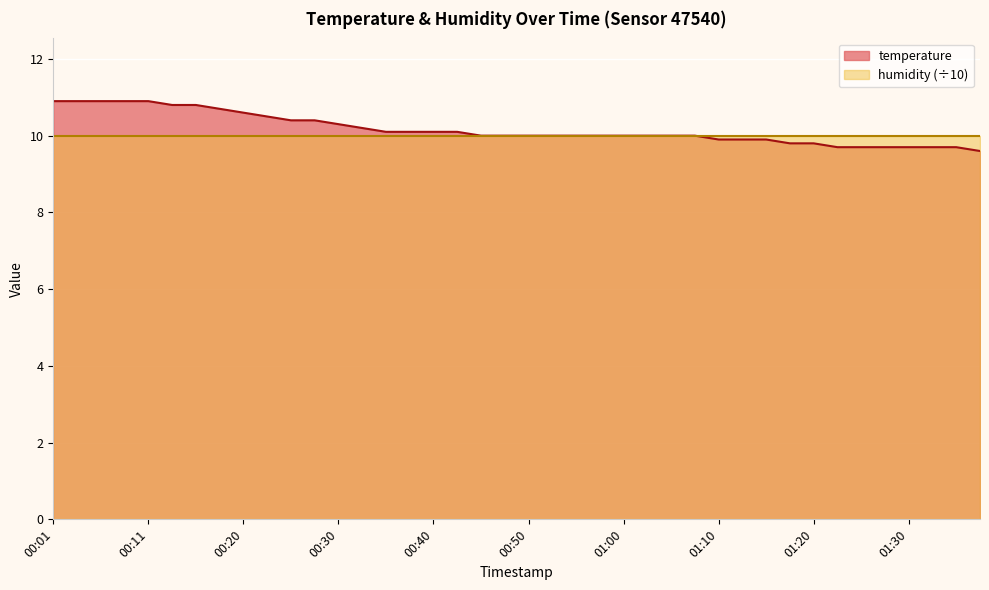

What is the ratio of the value at 01:27 to the value at 01:15?

1.0